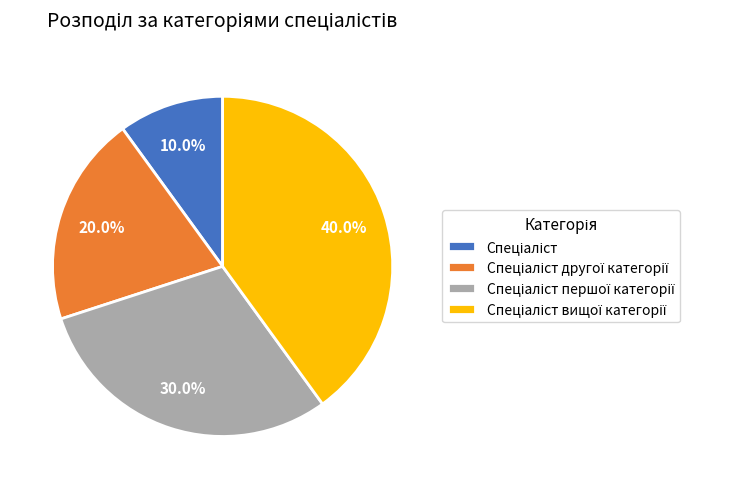

Does any single category account for the majority?

No